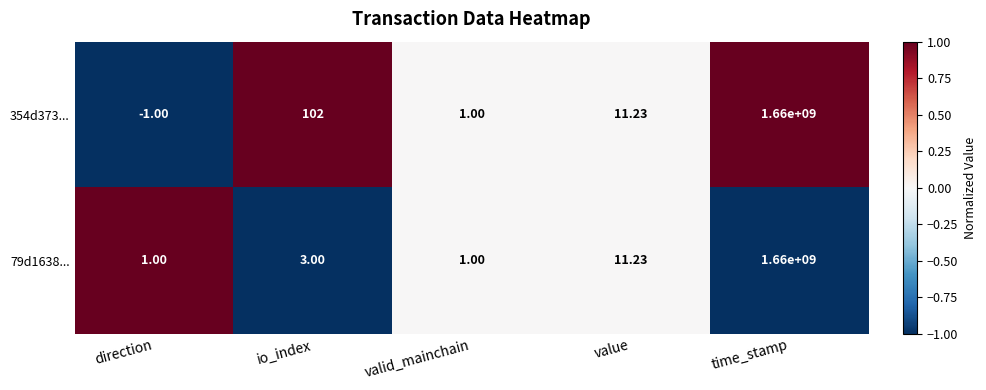

Which category has the lowest value across all series?

direction